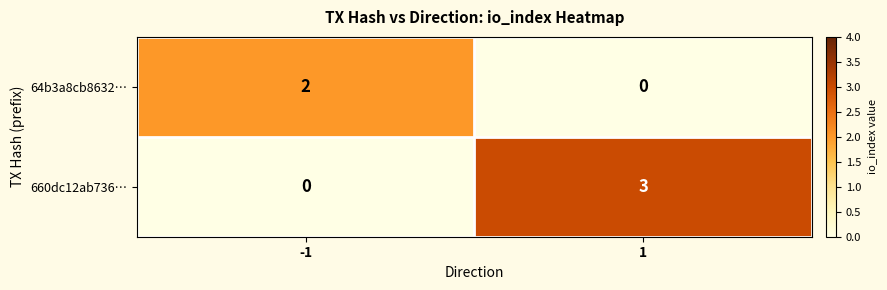

Is it true that 660dc12ab736… equals 1 at -1?

False